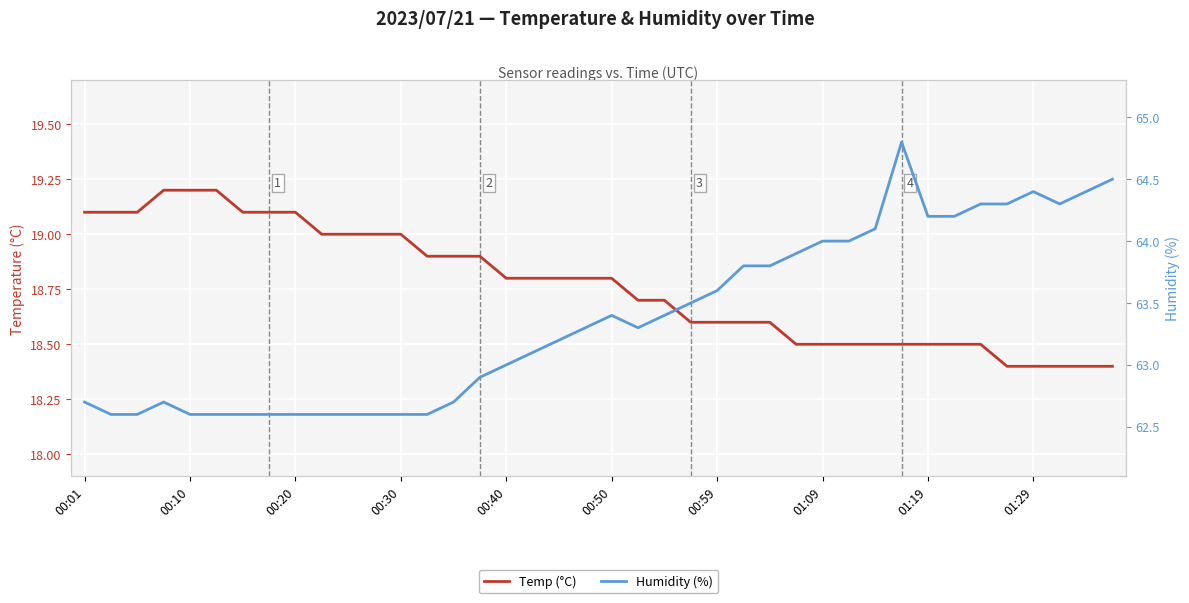

True or false: Humidity (%) and Temp (°C) intersect in this chart.

False